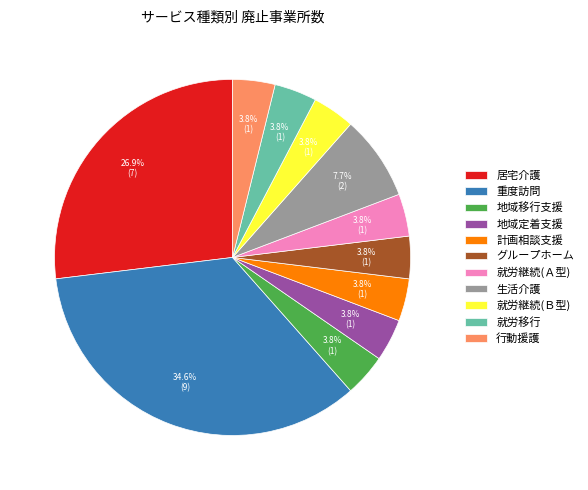

Combined, do グループホーム and 就労継続(Ｂ型) account for over 50%?

No